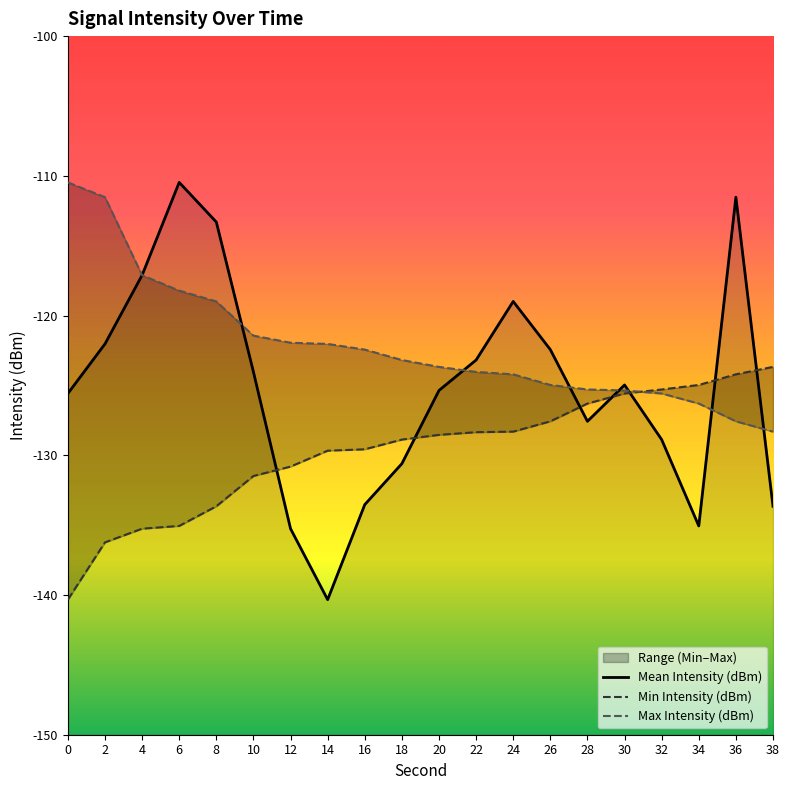

What is the total value across all series at 30?

-375.9